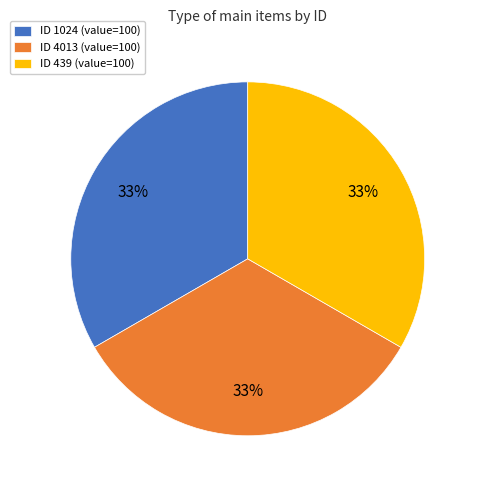

Approximately how many times larger is the value at ID 4013 (value=100) compared to ID 439 (value=100)?

1.0